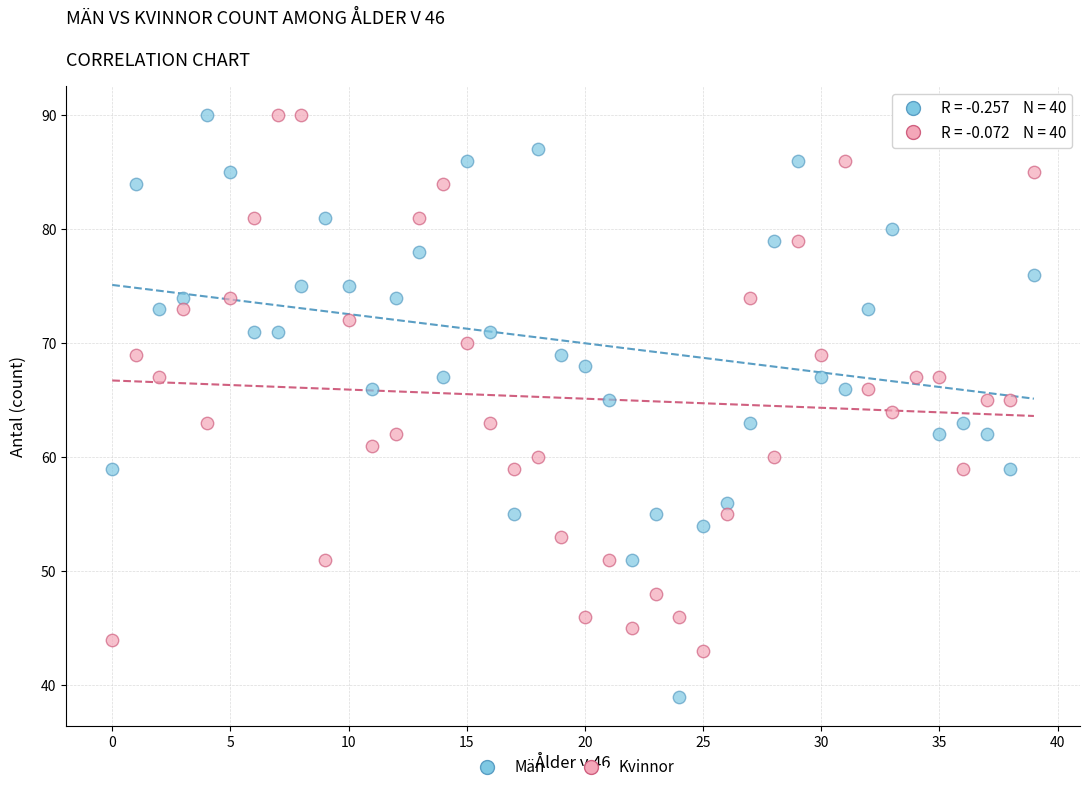

Which series reaches the minimum Y coordinate?

Män